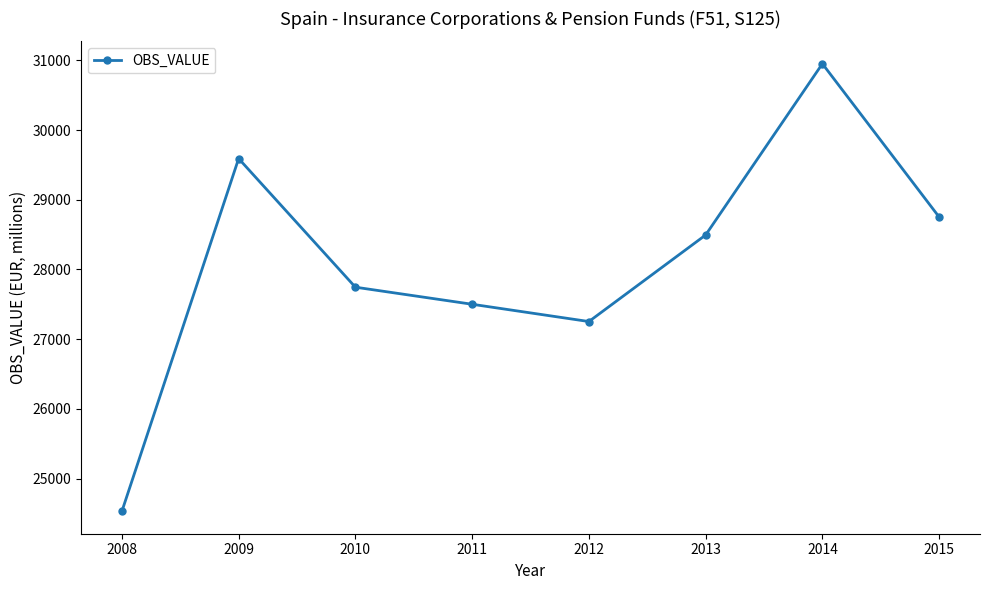

What is the average value?

28103